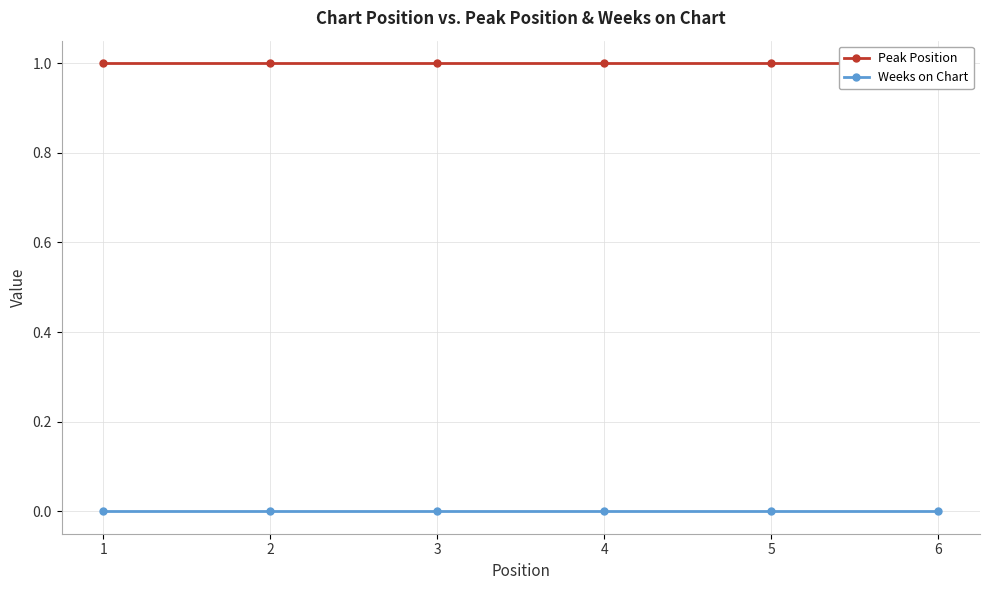

Which series has the widest spread of values?

Peak Position